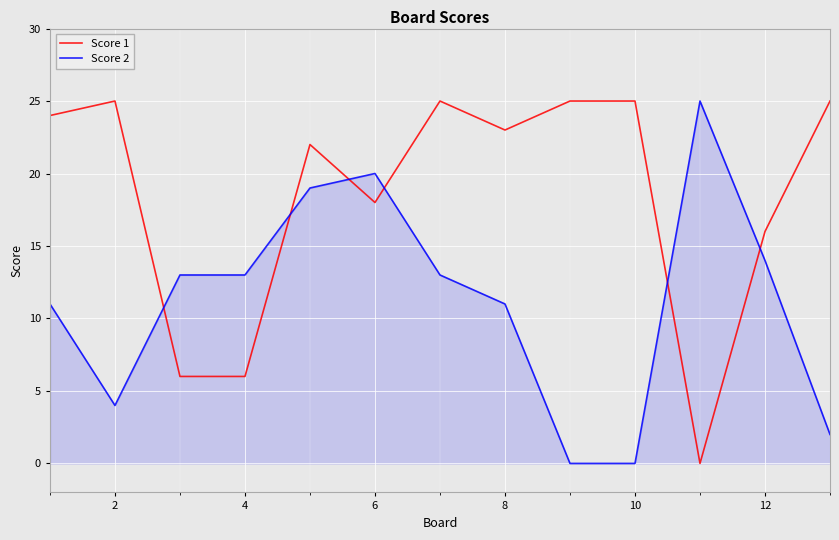

Which series ends up on top after the final intersection of Score 1 and Score 2?

Score 1